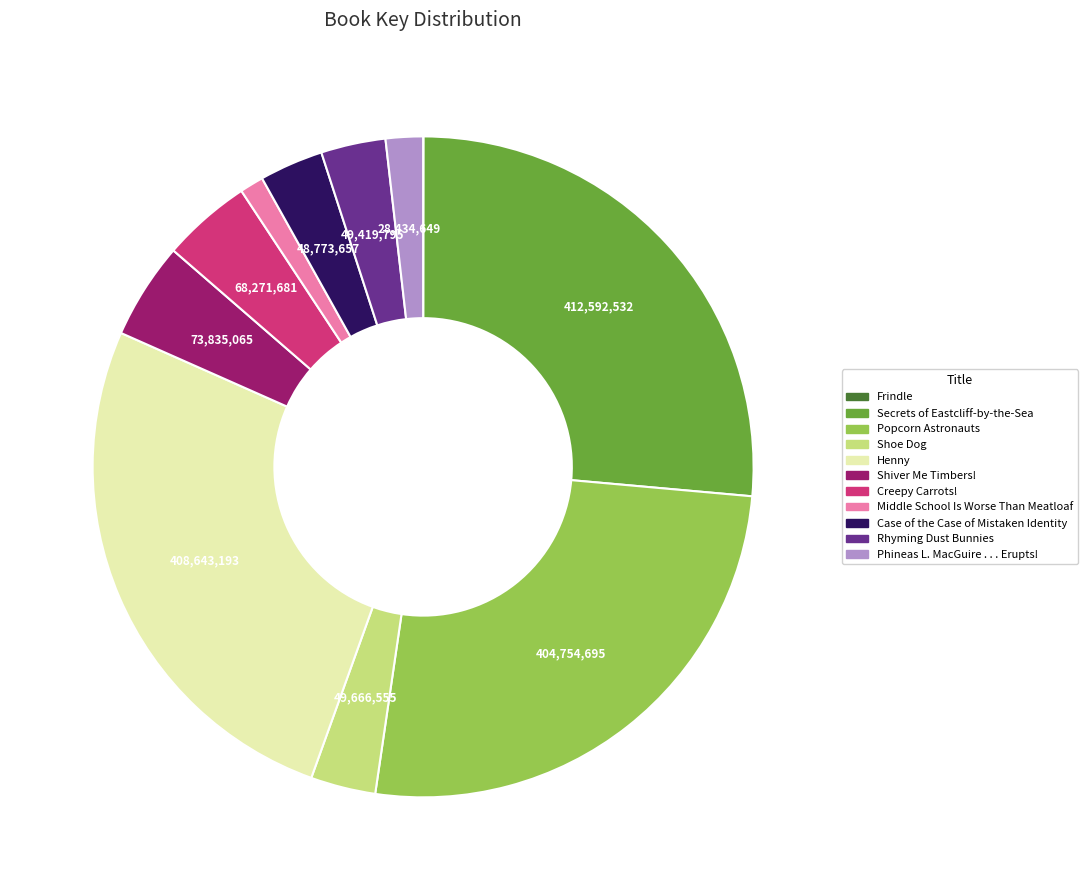

Is the sum of Henny and Case of the Case of Mistaken Identity greater than half?

No